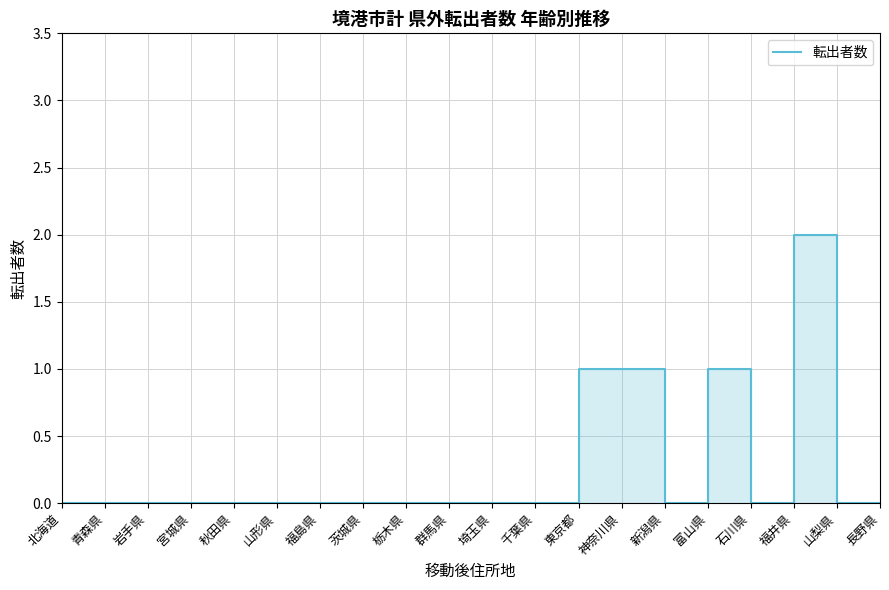

Reading left to right, transcribe all the data shown in this chart.

北海道=0	青森県=0	岩手県=0	宮城県=0	秋田県=0	山形県=0	福島県=0	茨城県=0	栃木県=0	群馬県=0	埼玉県=0	千葉県=0	東京都=1	神奈川県=1	新潟県=0	富山県=1	石川県=0	福井県=2	山梨県=0	長野県=0